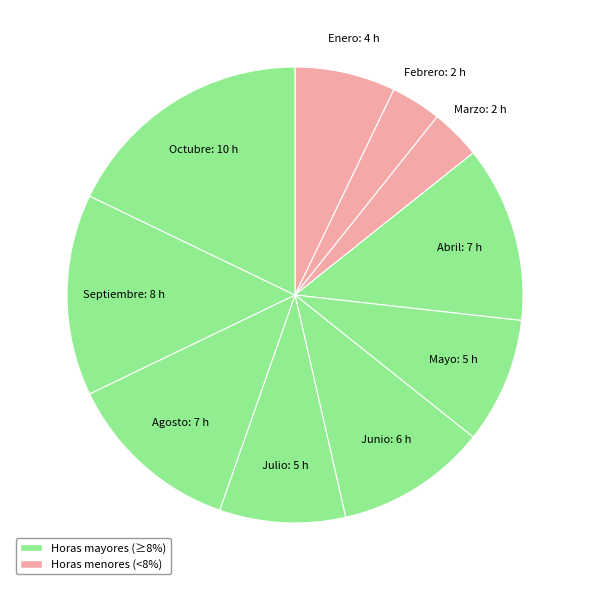

Which slice is the largest?

Octubre